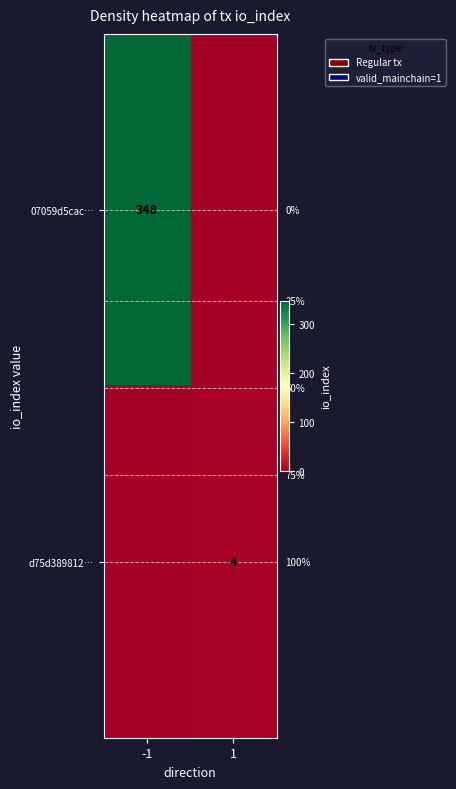

True or false: d75d389812… has a value of 4 at 1.

True